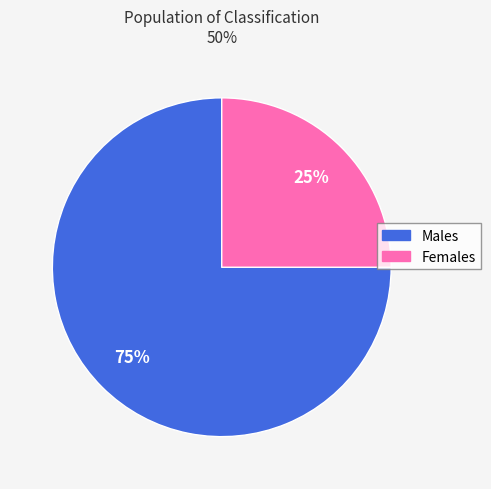

To the nearest percent, what is the average slice percentage?

50%